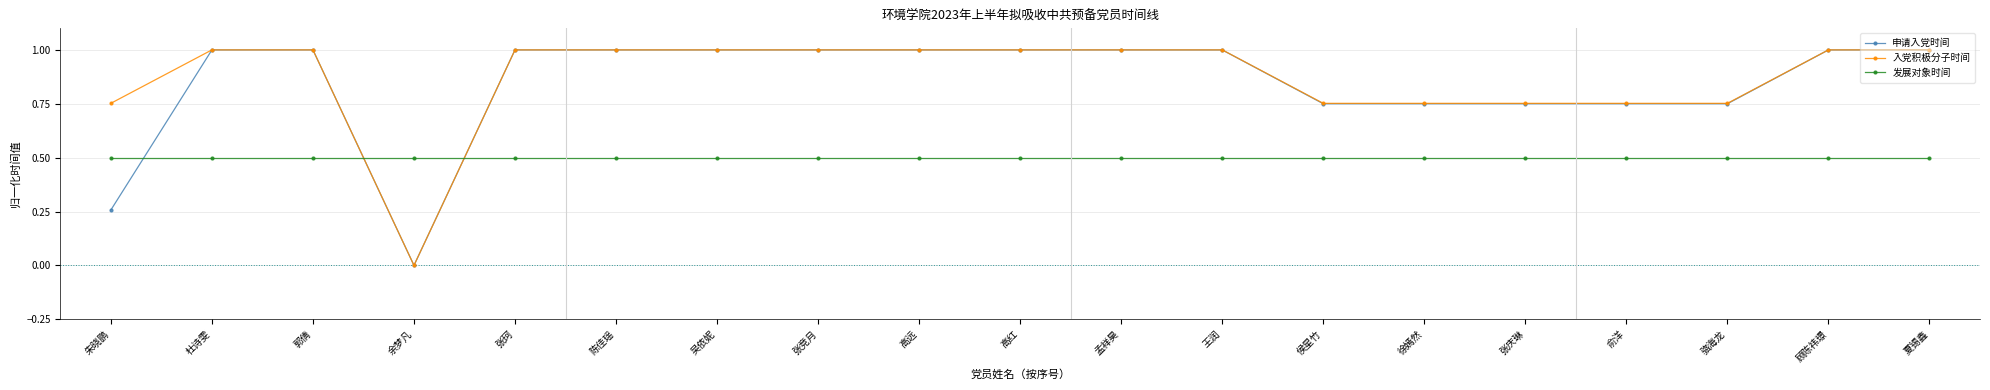

At how many categories does at least one series exceed 0?

19